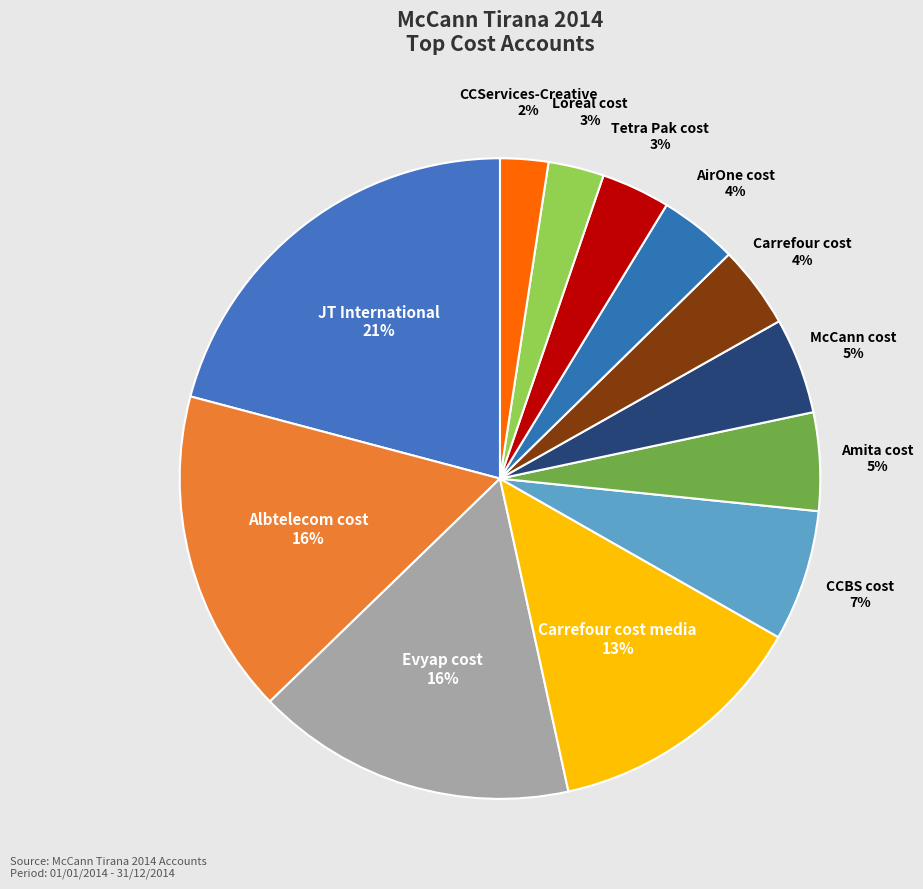

Does Tetra Pak cost represent more than half of the total?

No